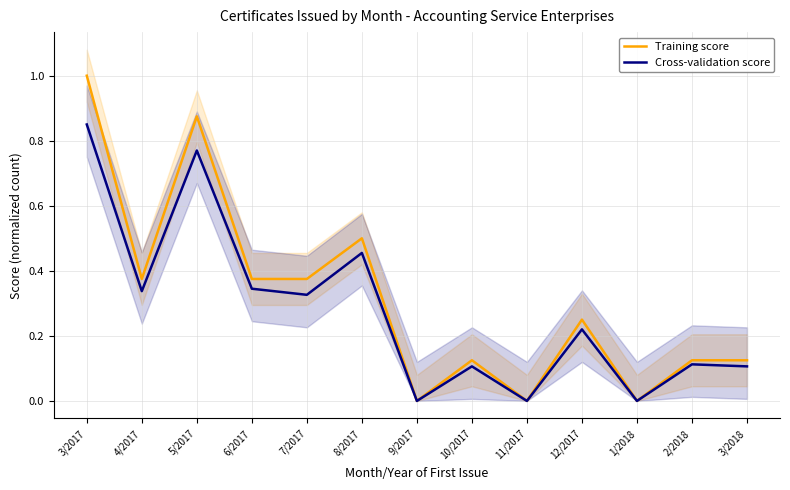

True or false: Cross-validation score and Training score cross at least once.

False